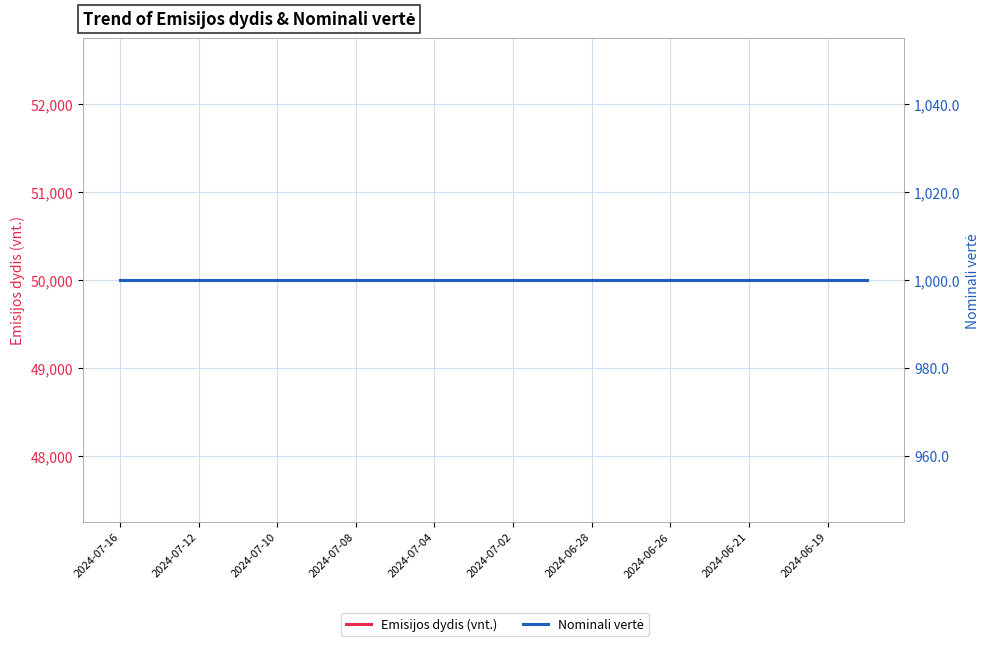

True or false: Nominali vertė has a value of 1000 at 2024-07-02.

True